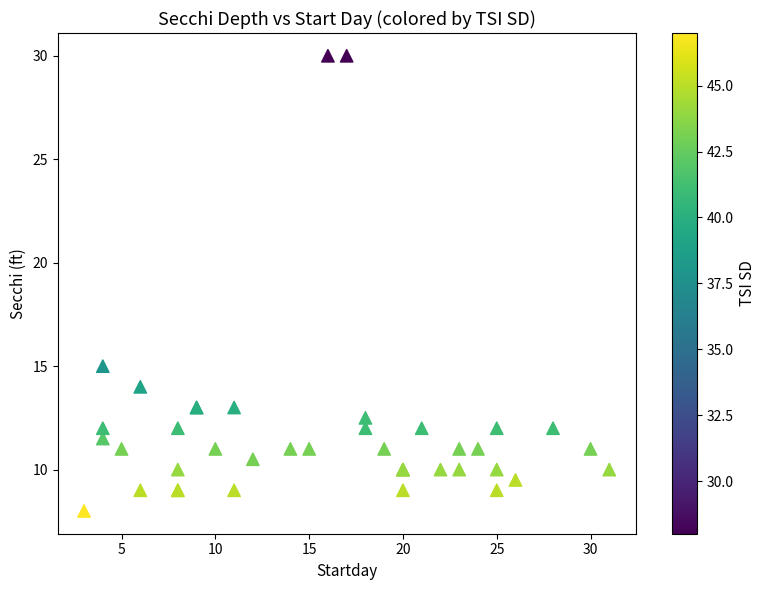

What Y value in the scatter plot is closest to 19?

15.0